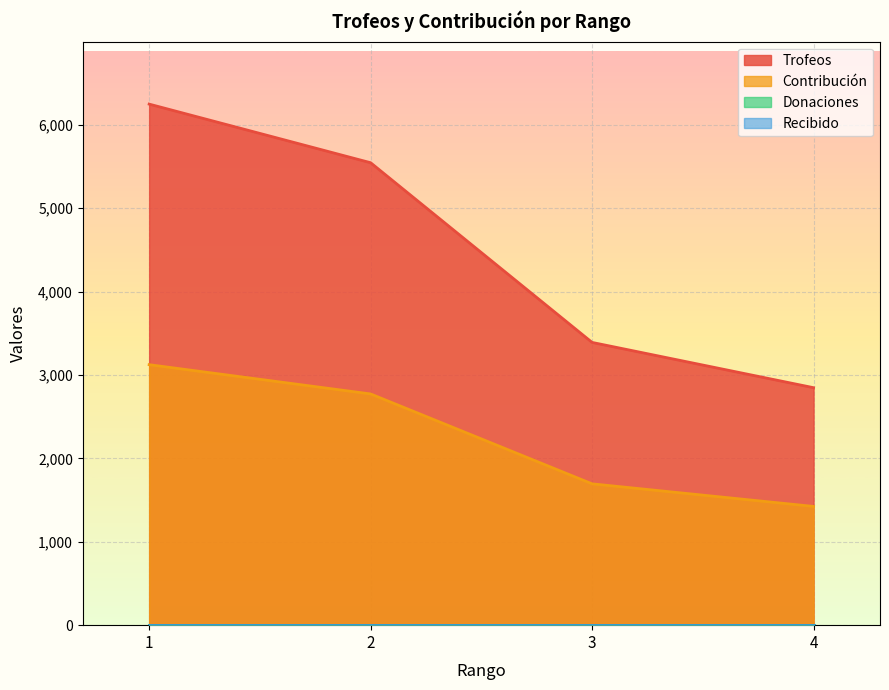

What is the highest value of the Contribución series?

3124